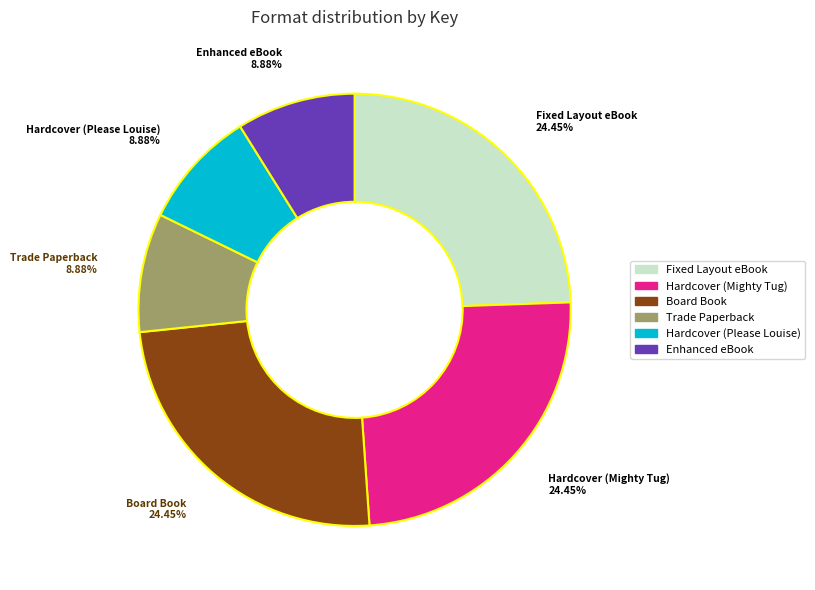

True or false: Trade Paperback accounts for 14% of the total.

False